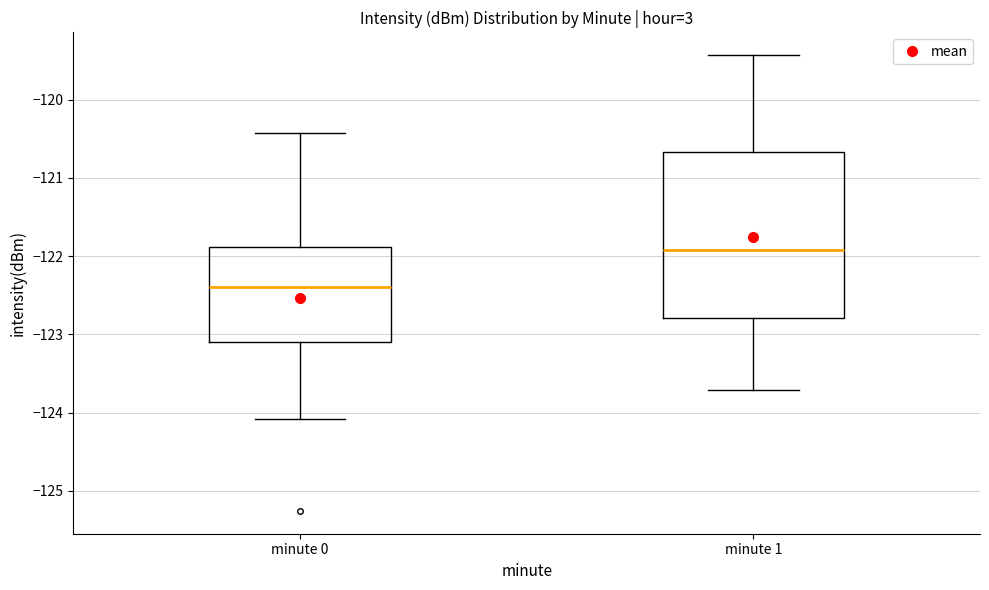

Reading left to right, transcribe this box plot: for each box, give where its median line is, the range the box spans, and where its two whiskers end, as read against the y-axis. The values are not printed on the chart, so give them approximately, as read against the axis.

minute 0: median -122.4, box -123.1 to -121.9, whiskers -124.1 to -120.4
minute 1: median -121.9, box -122.8 to -120.7, whiskers -123.7 to -119.4